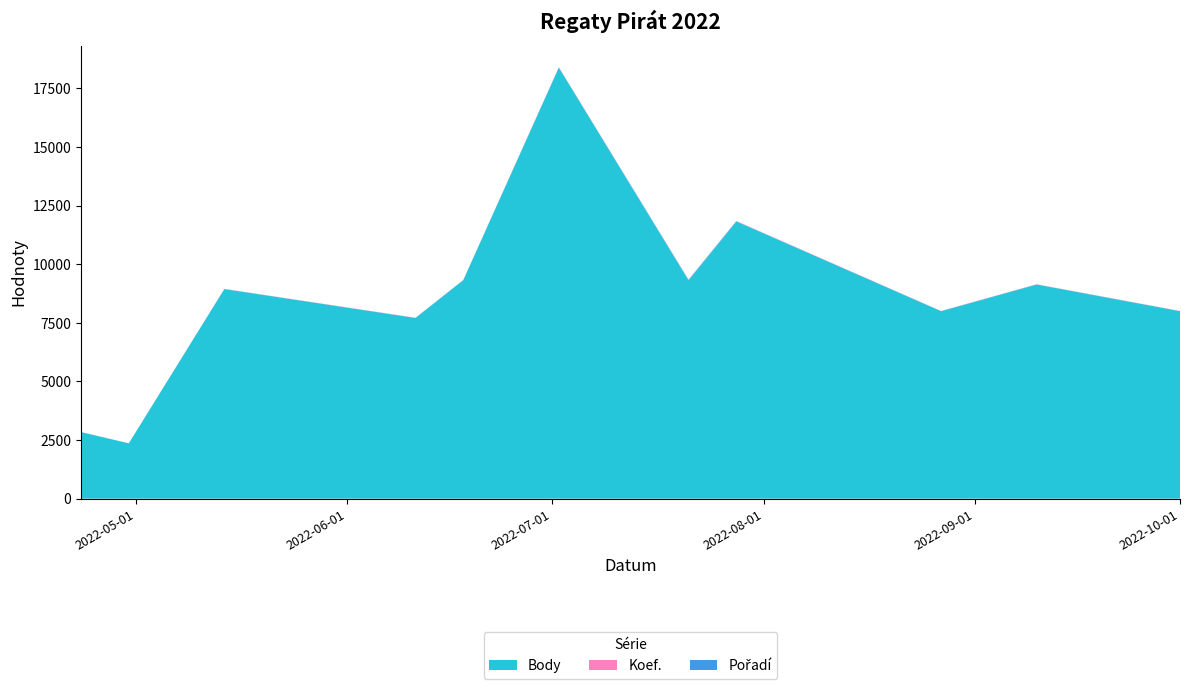

Reading right to left, transcribe all the data shown in this chart.

Body: 7997	9136	7997	11827	9314	18388	9320	7707	8940	2360	2838
Koef.: 7	7	7	12	12	12	7	7	7	2	3
Pořadí: 1	1	1	3	15	1	1	1	1	1	1